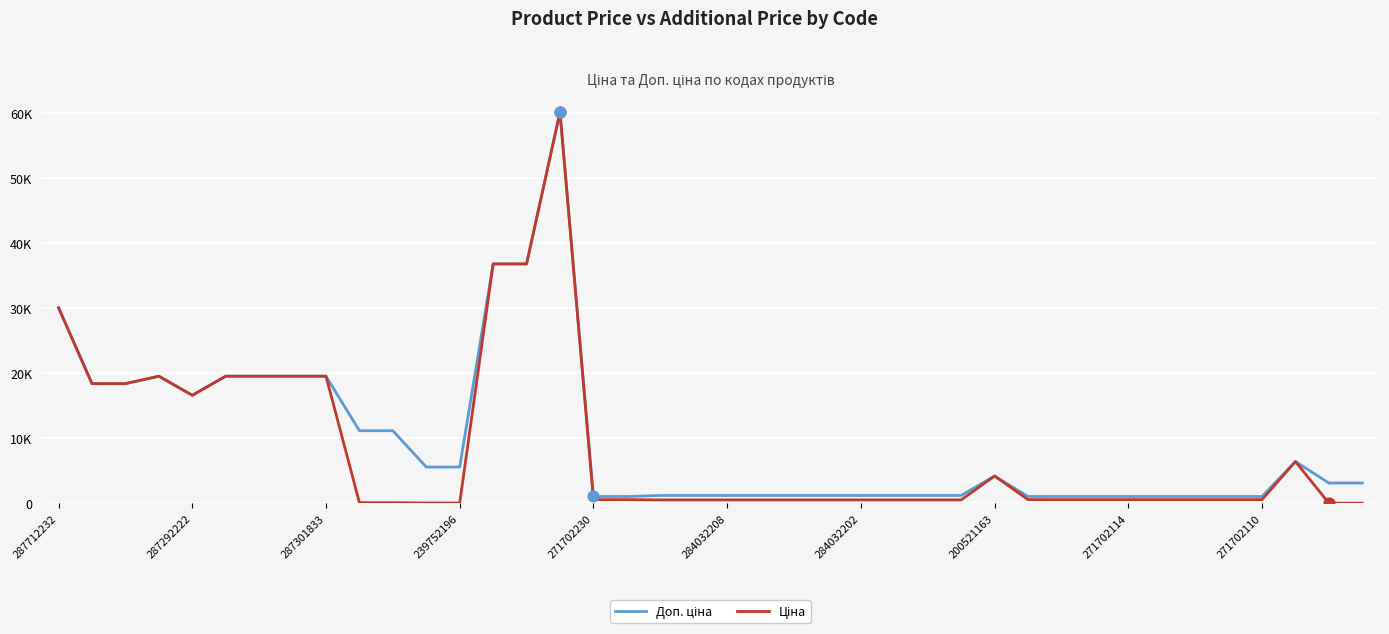

Is this an area chart (filled region under the line)?

No